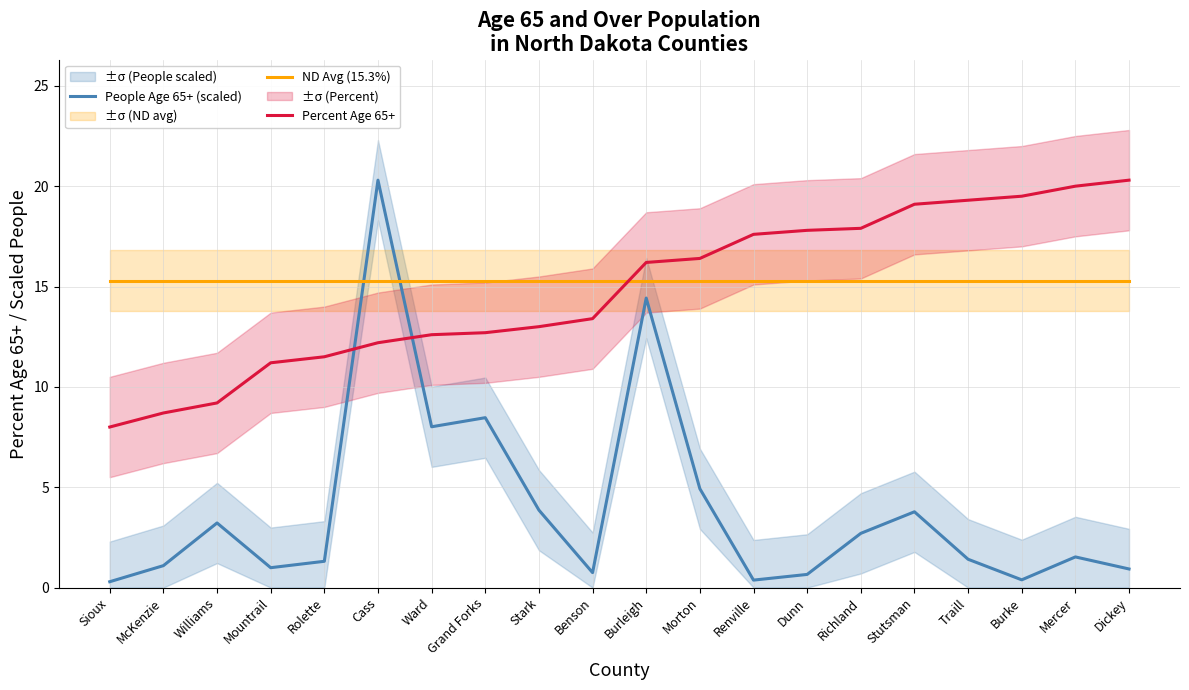

Is the value of People Age 65+ (scaled) at Benson greater than the value of ND Avg (15.3%) at Sioux?

No